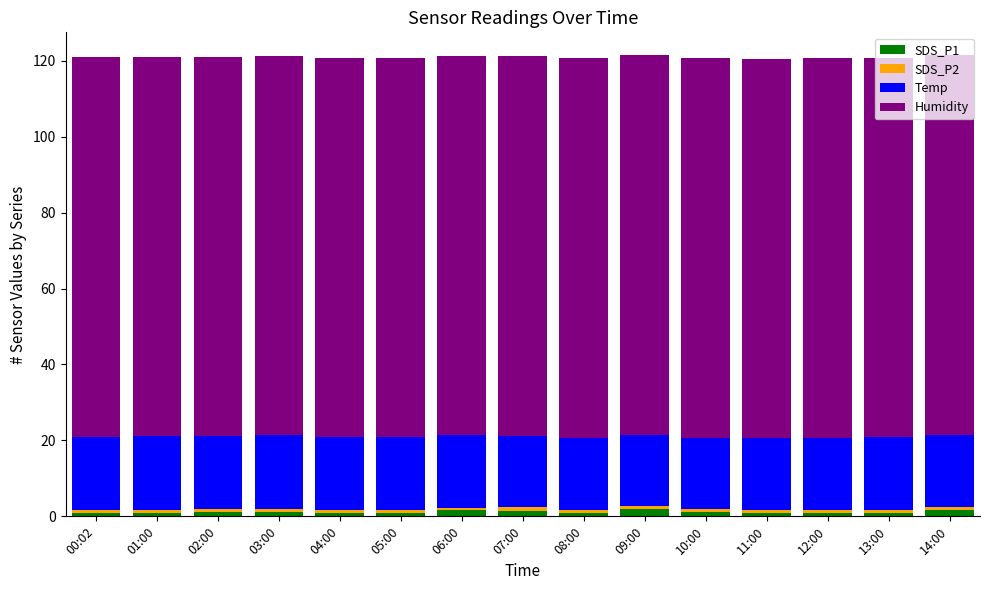

What is the average value of the SDS_P1 series?

1.2